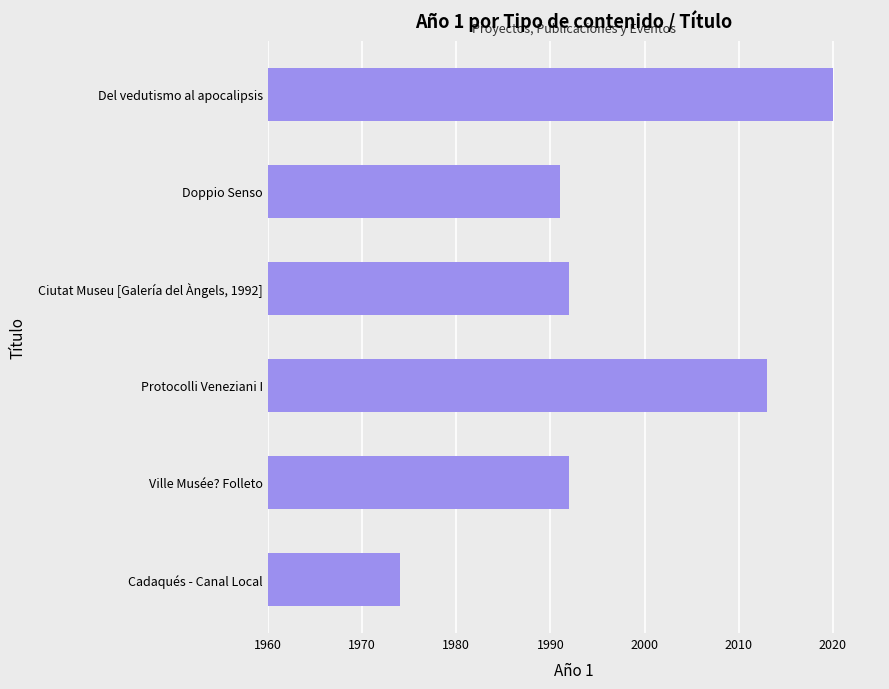

Approximately how many times larger is the value at Cadaqués - Canal Local compared to Protocolli Veneziani I?

1.0